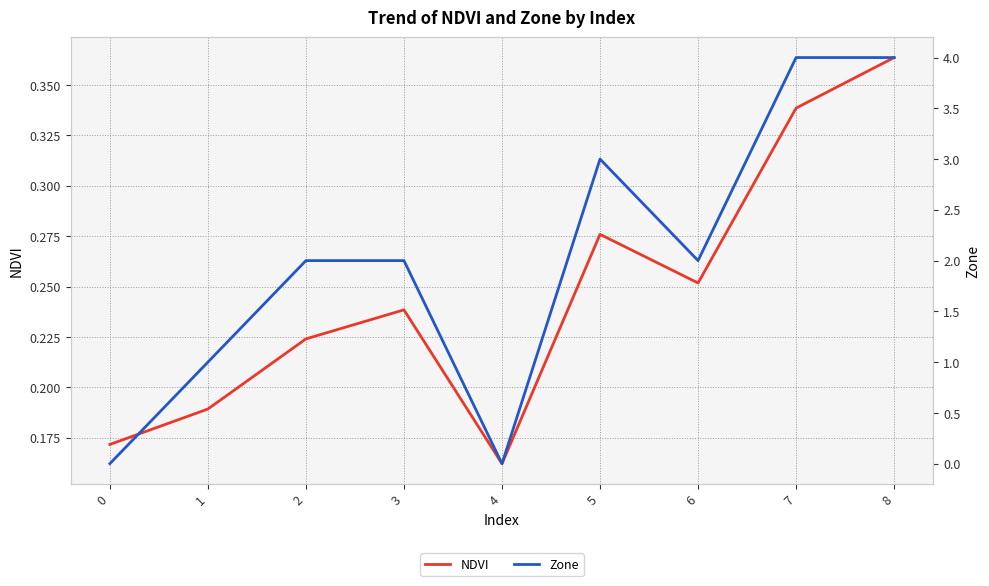

Which series has the largest total across all categories?

Zone